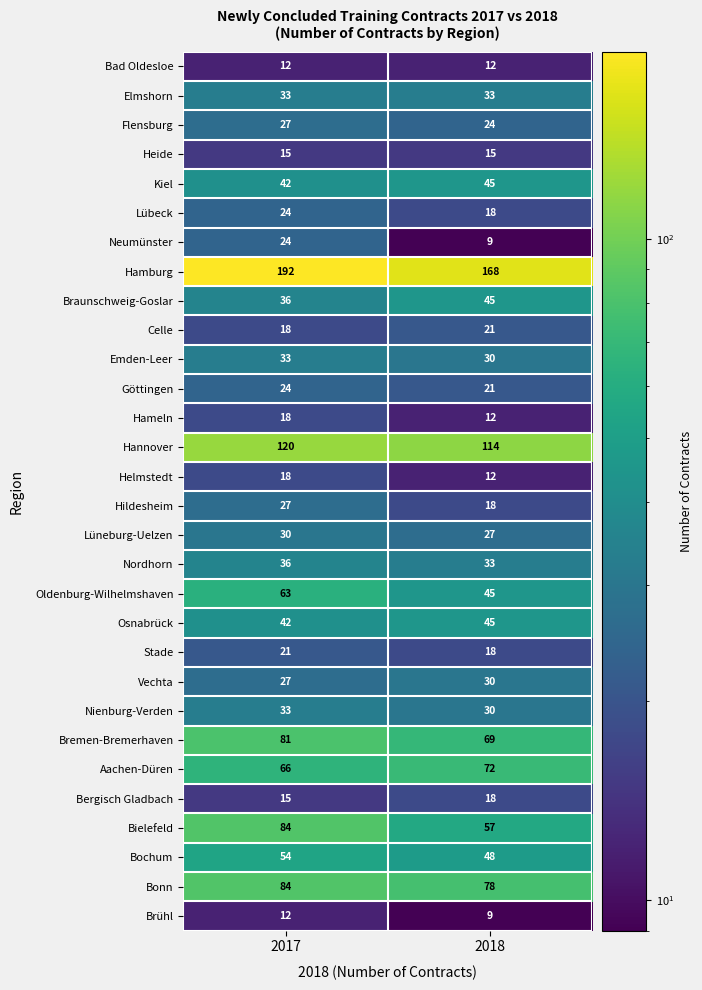

The value of Göttingen at 2018 is 21. True or false?

True